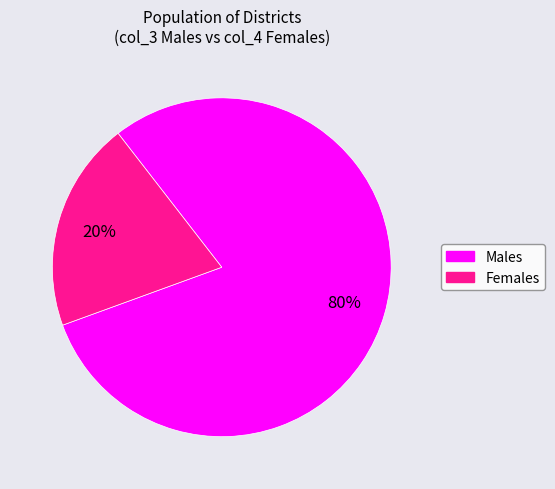

To the nearest percent, what is the difference between the largest and smallest slice percentages?

60%